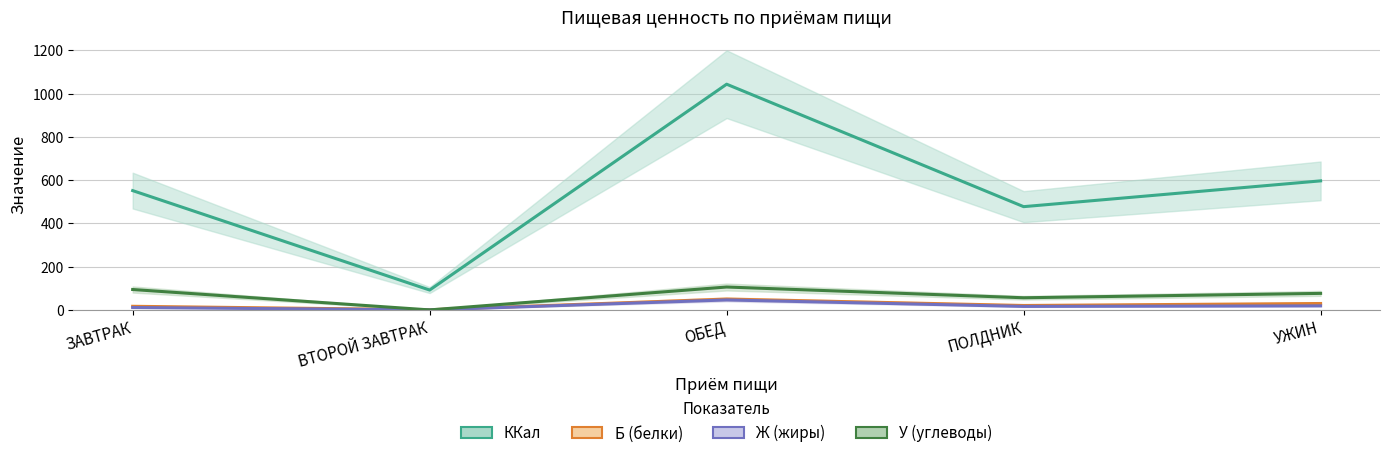

True or false: ККал and У (углеводы) intersect in this chart.

False